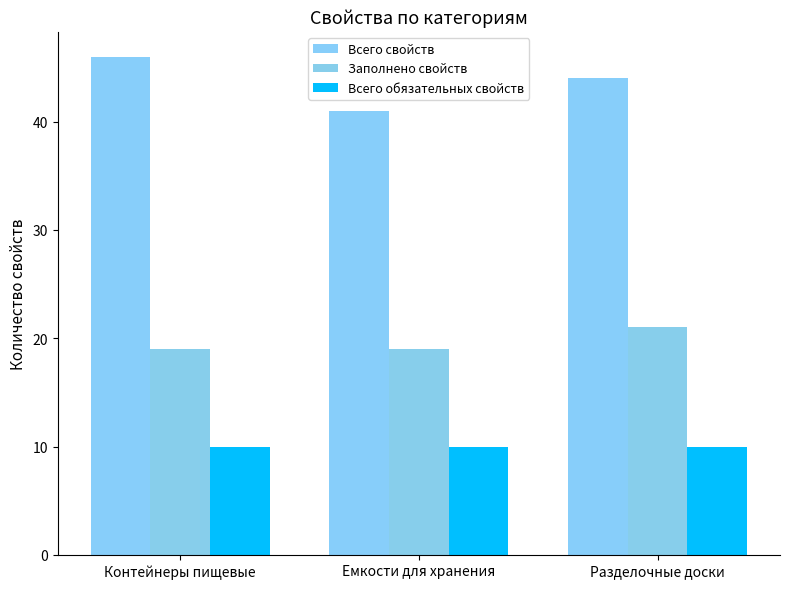

True or false: Всего обязательных свойств has a value of 10 at Емкости для хранения.

True